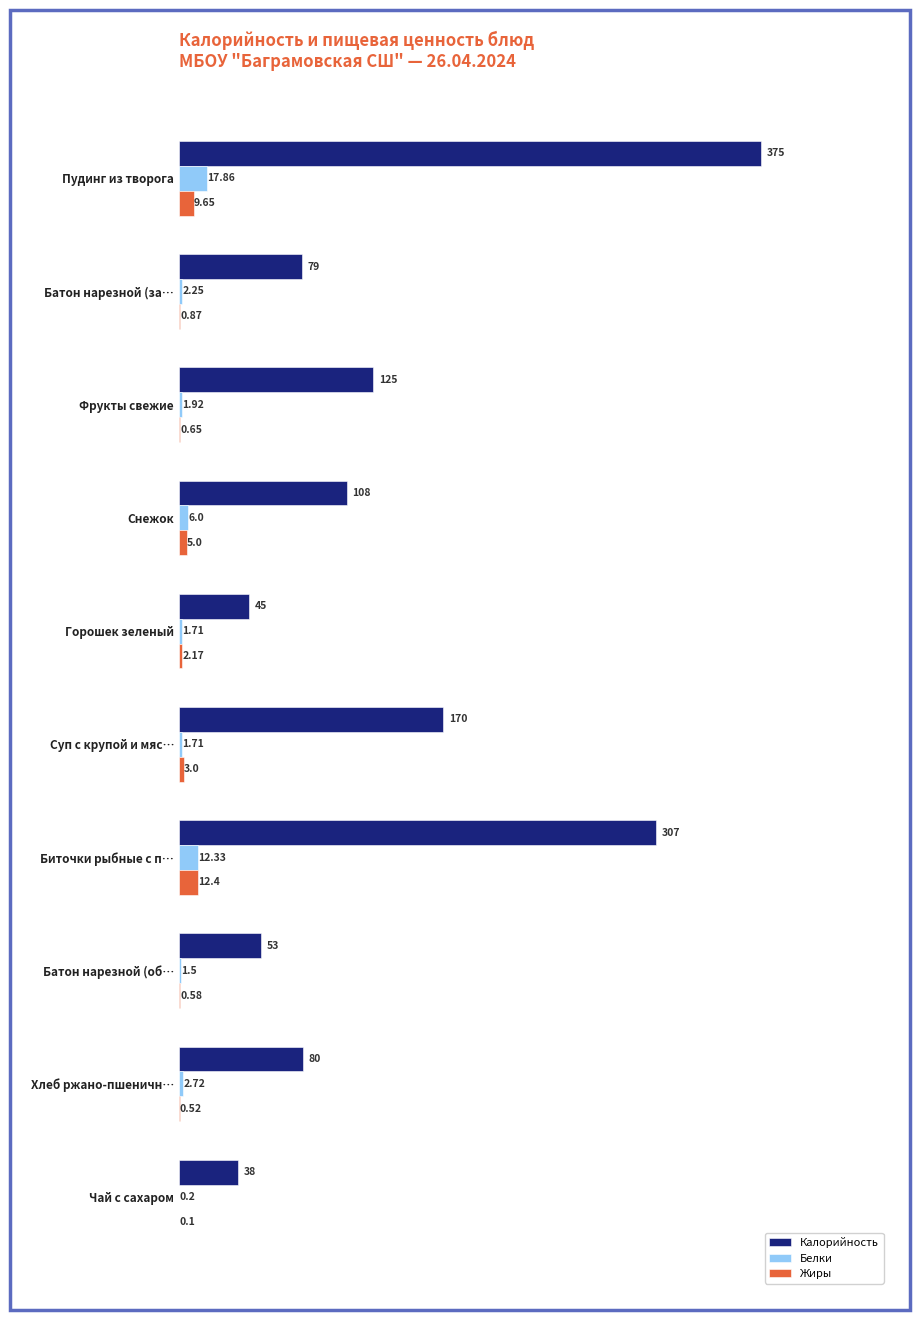

Between Горошек зеленый and Батон нарезной (об…, which series saw the biggest shift?

Калорийность